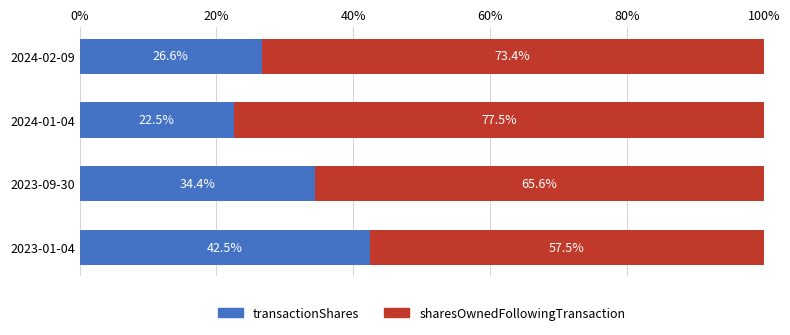

Rank the categories by transactionShares value from highest to lowest.

2023-01-04, 2023-09-30, 2024-02-09, 2024-01-04